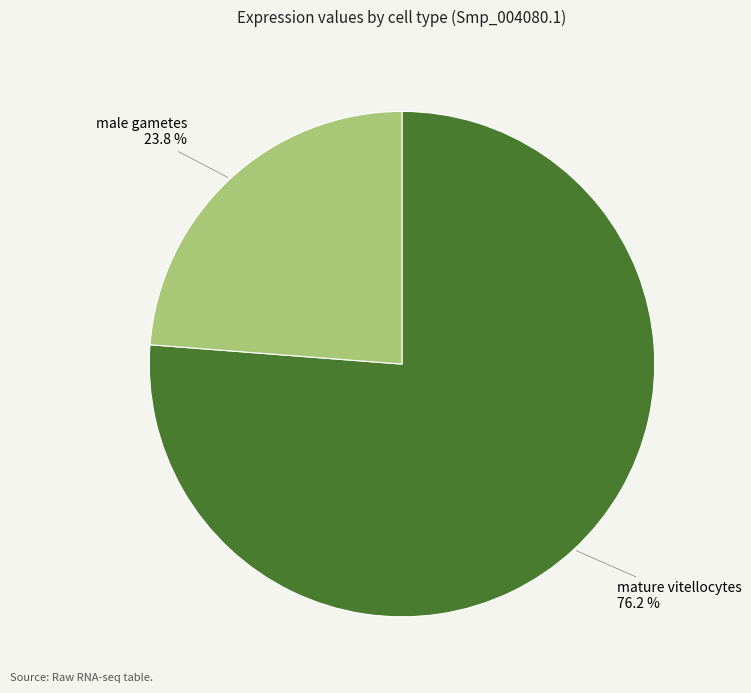

Which category accounts for the majority?

mature vitellocytes